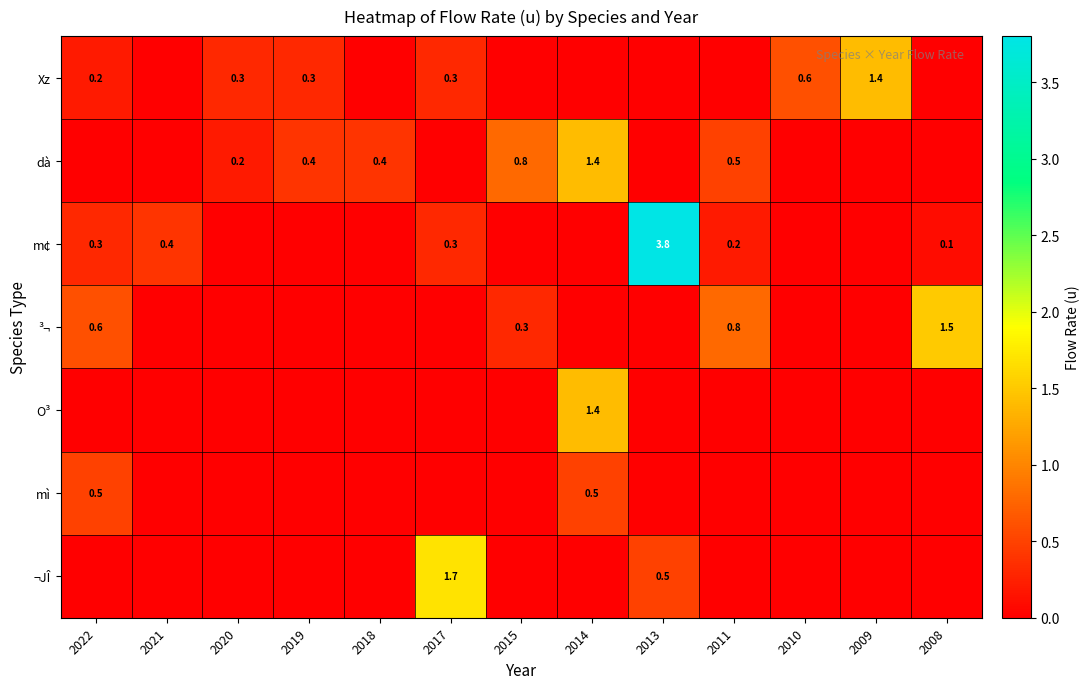

At which category does the chart reach its peak across all series?

2013